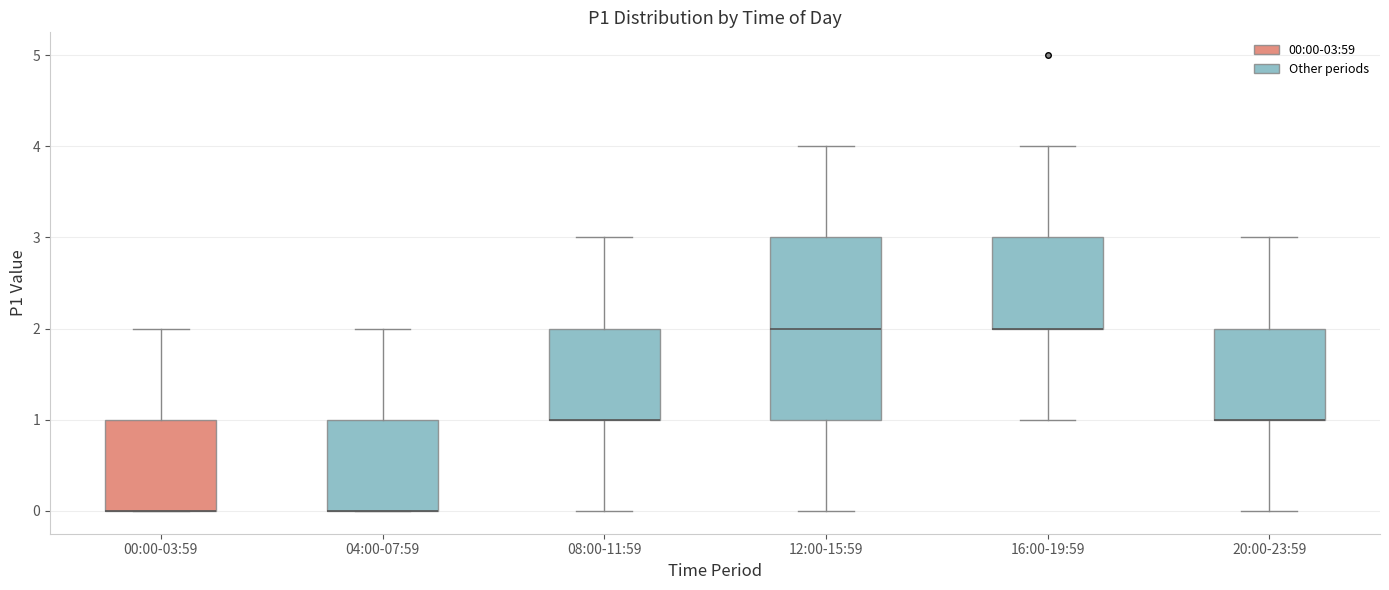

Reading left to right, transcribe this box plot: for each box, give where its median line is, the range the box spans, and where its two whiskers end, as read against the y-axis. The values are not printed on the chart, so give them approximately, as read against the axis.

00:00-03:59: median 0 (drawn on the box's lower edge), box 0 to 1, whiskers 0 to 2
04:00-07:59: median 0 (drawn on the box's lower edge), box 0 to 1, whiskers 0 to 2
08:00-11:59: median 1 (drawn on the box's lower edge), box 1 to 2, whiskers 0 to 3
12:00-15:59: median 2, box 1 to 3, whiskers 0 to 4
16:00-19:59: median 2 (drawn on the box's lower edge), box 2 to 3, whiskers 1 to 4
20:00-23:59: median 1 (drawn on the box's lower edge), box 1 to 2, whiskers 0 to 3